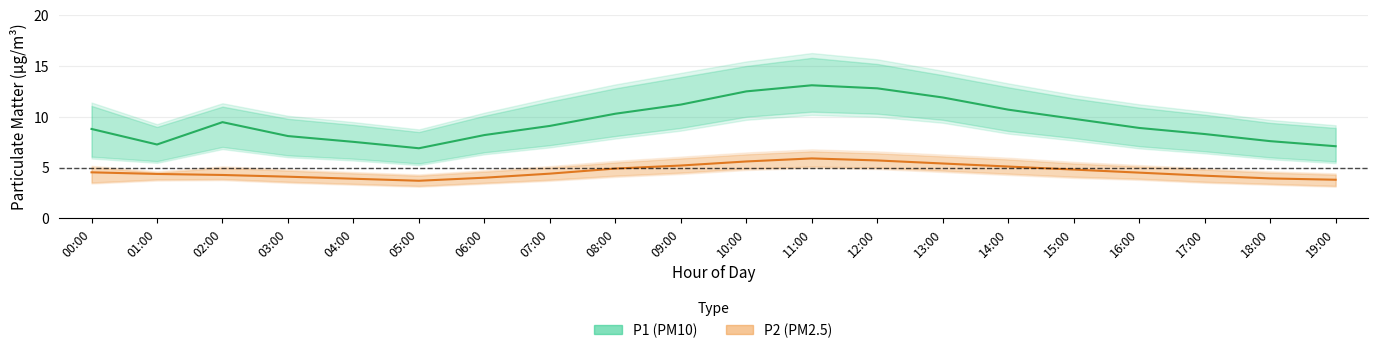

At how many categories does at least one series exceed 14?

4